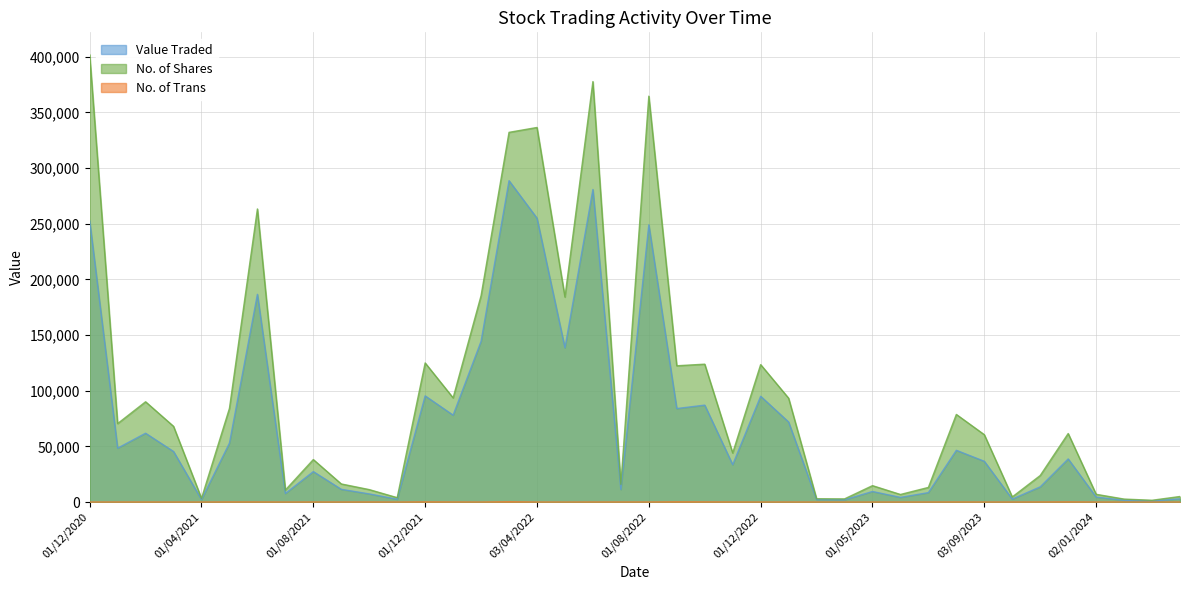

True or false: Value Traded and No. of Trans cross at least once.

False